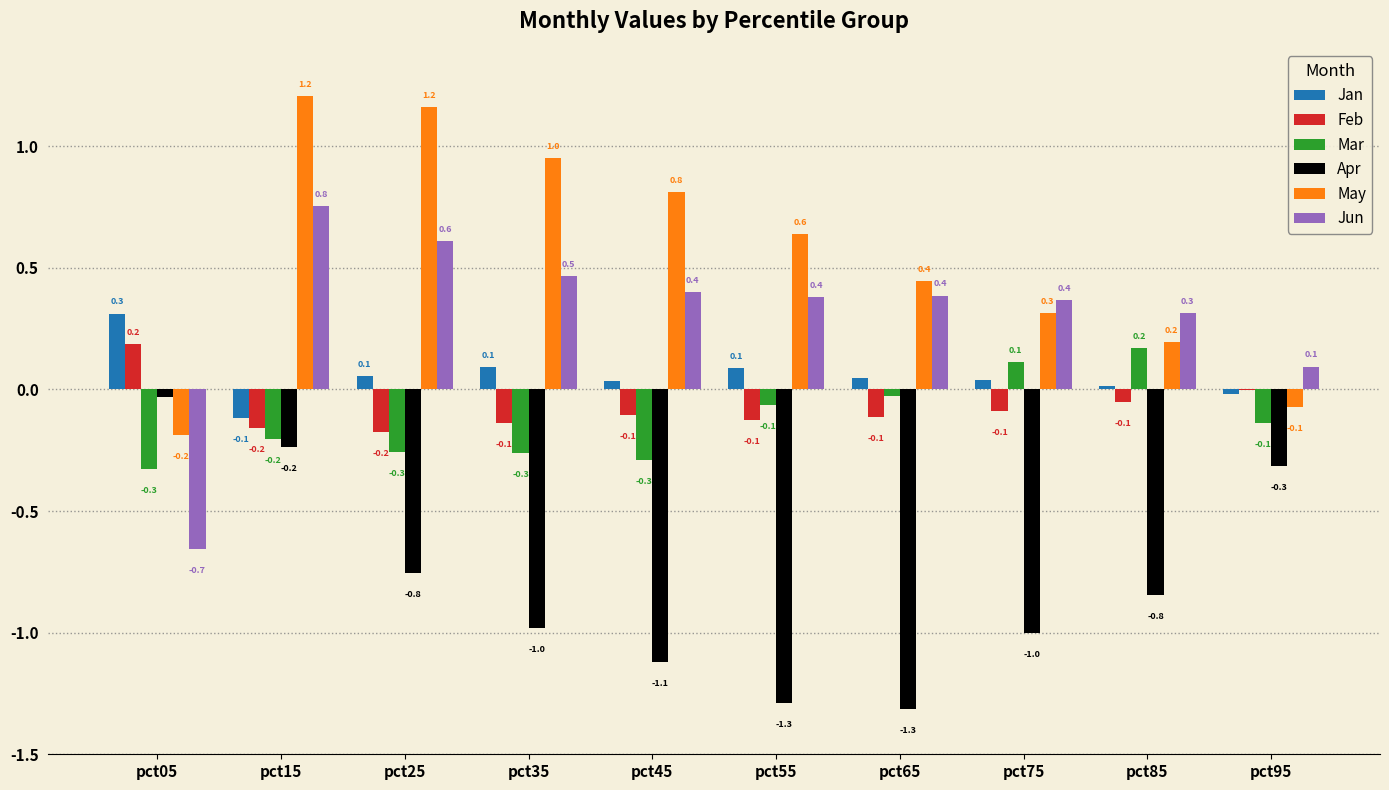

At which label does May first exceed 0?

pct15